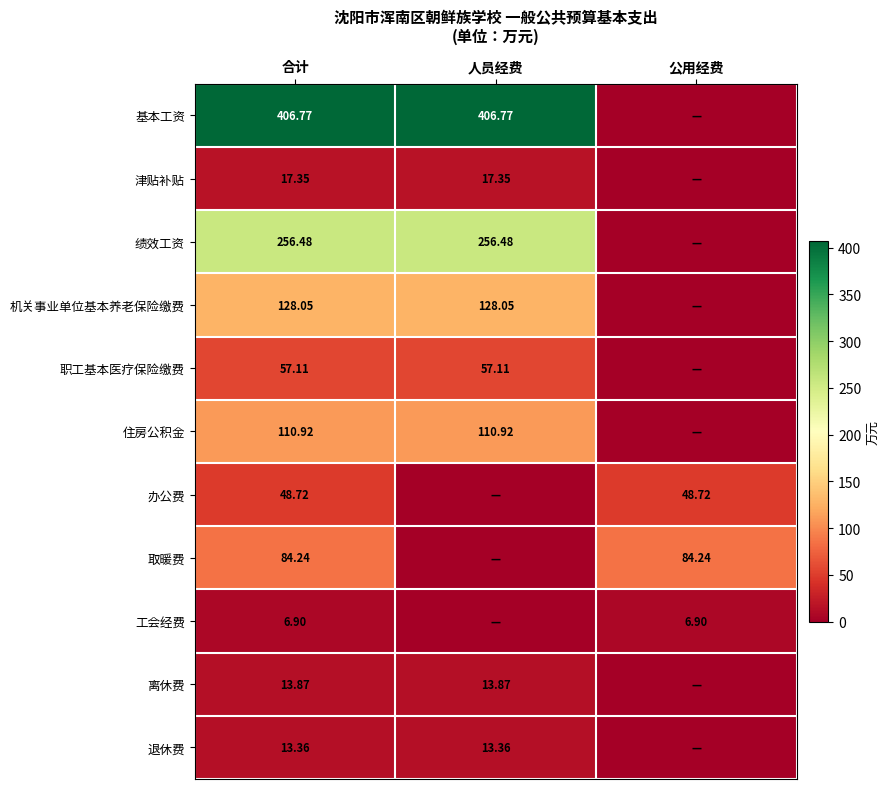

Is the value of 绩效工资 at 合计 greater than the value of 住房公积金 at 人员经费?

Yes